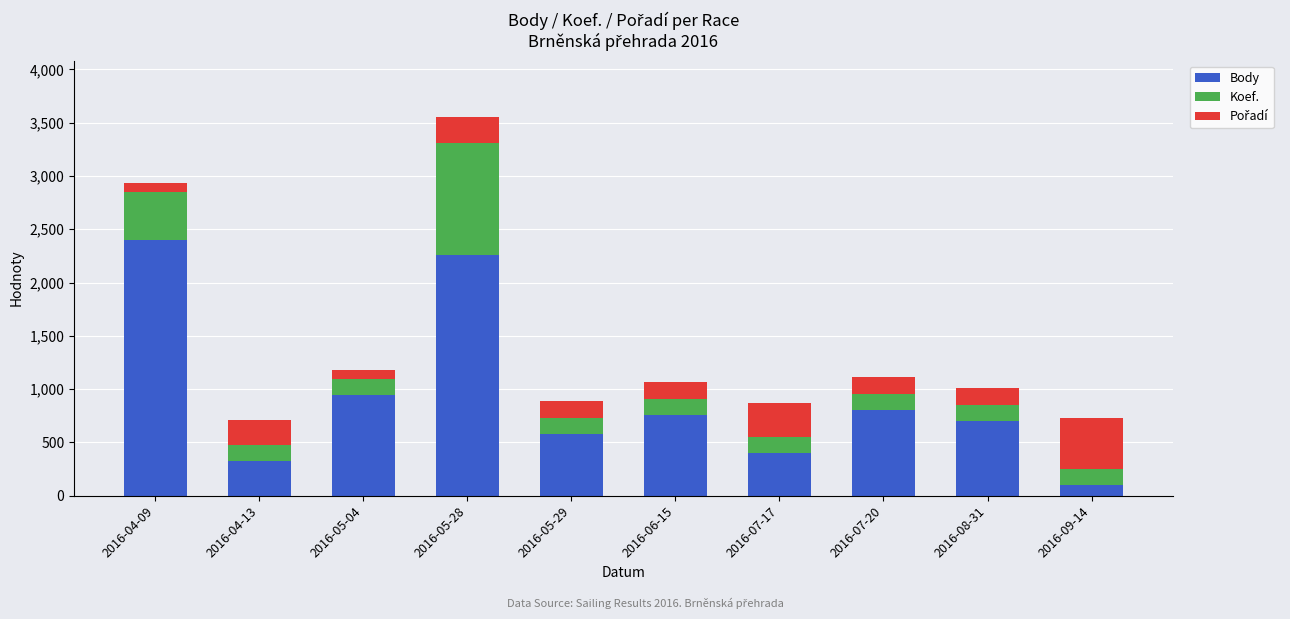

What is the sum of all Body values?

9267